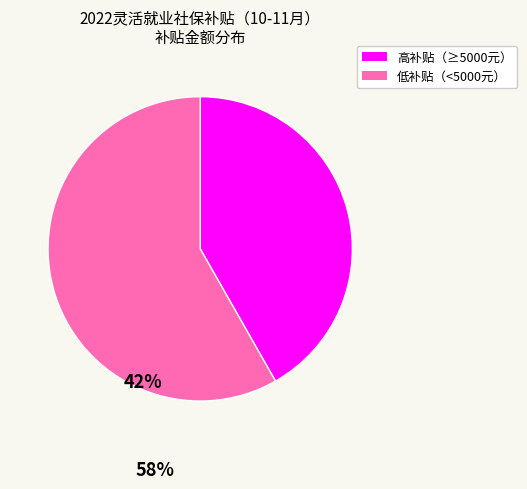

How many slices are in this pie chart?

2